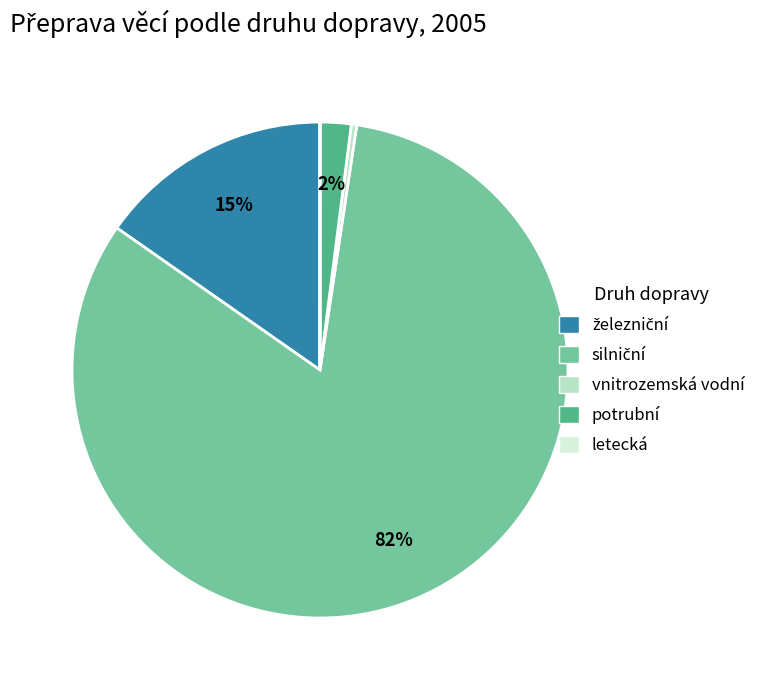

The potrubní slice represents 2% of the pie. True or false?

True